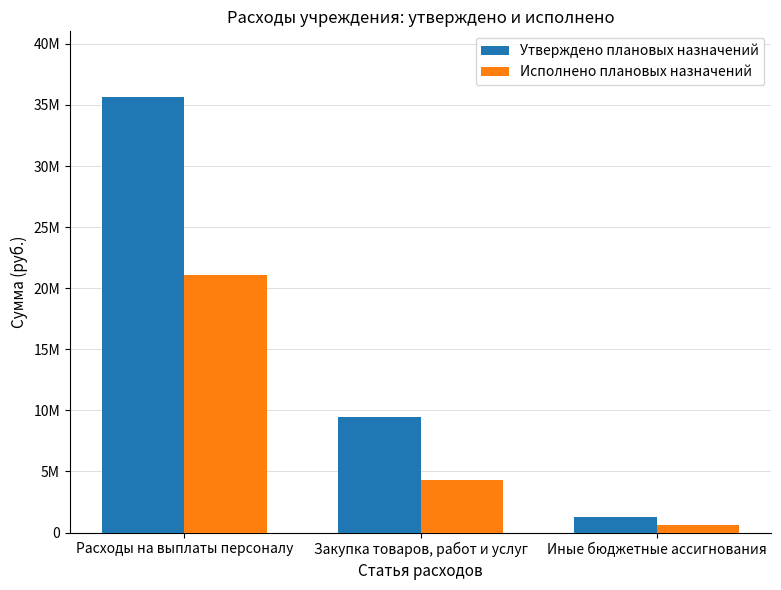

What is the total value across all series at Расходы на выплаты персоналу?

56745342.8